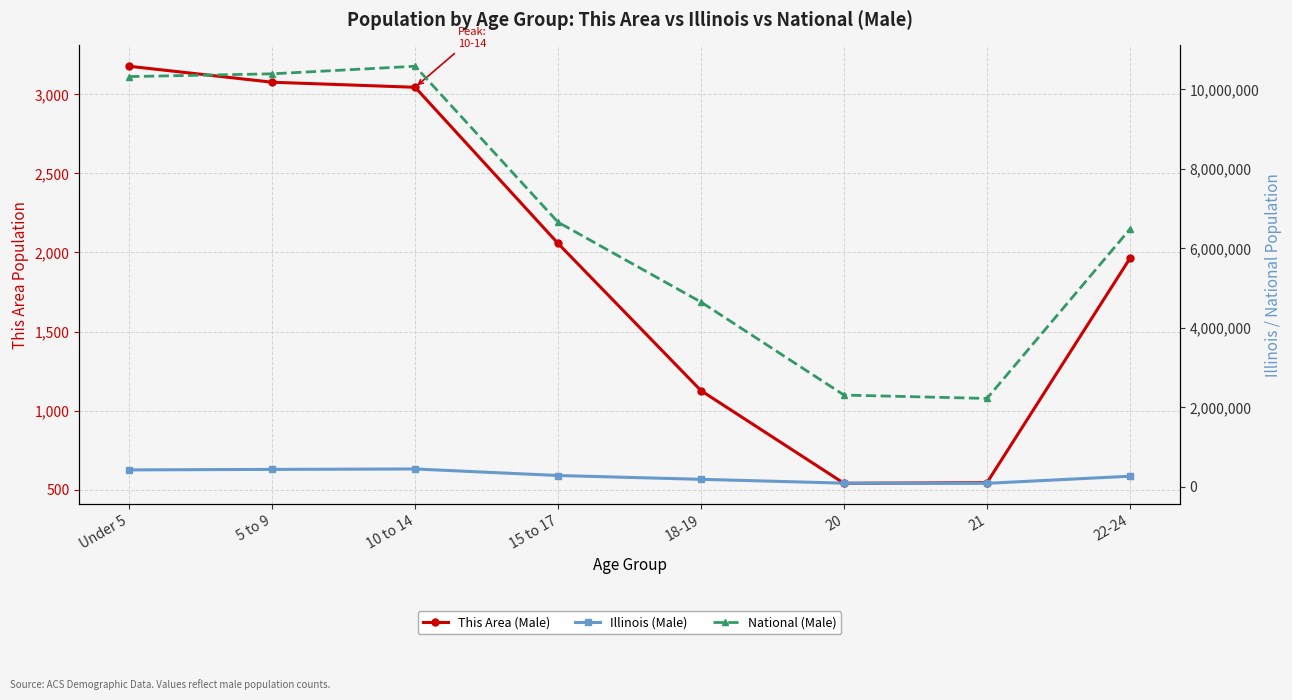

What is the smallest value displayed?

540